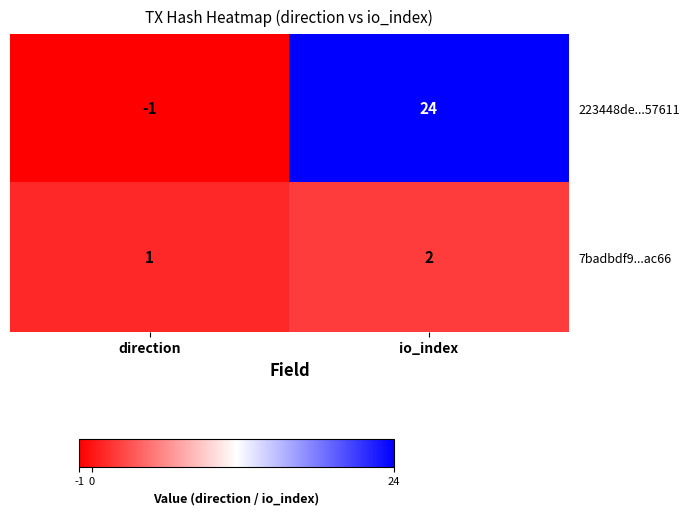

Is it true that 223448de...57611 equals 24 at io_index?

True